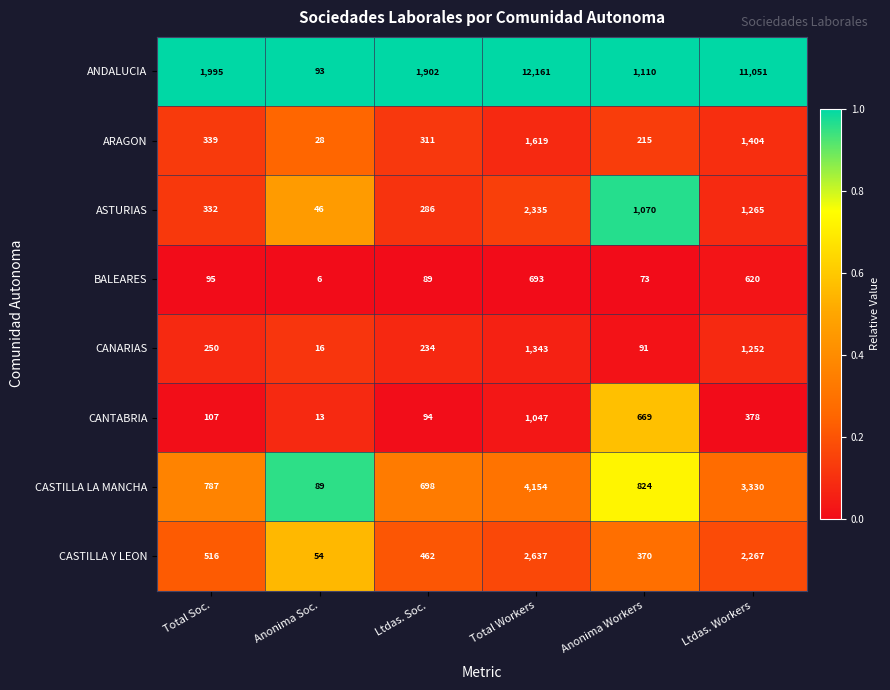

Which series changed the most between Total Workers and Anonima Workers?

ANDALUCIA